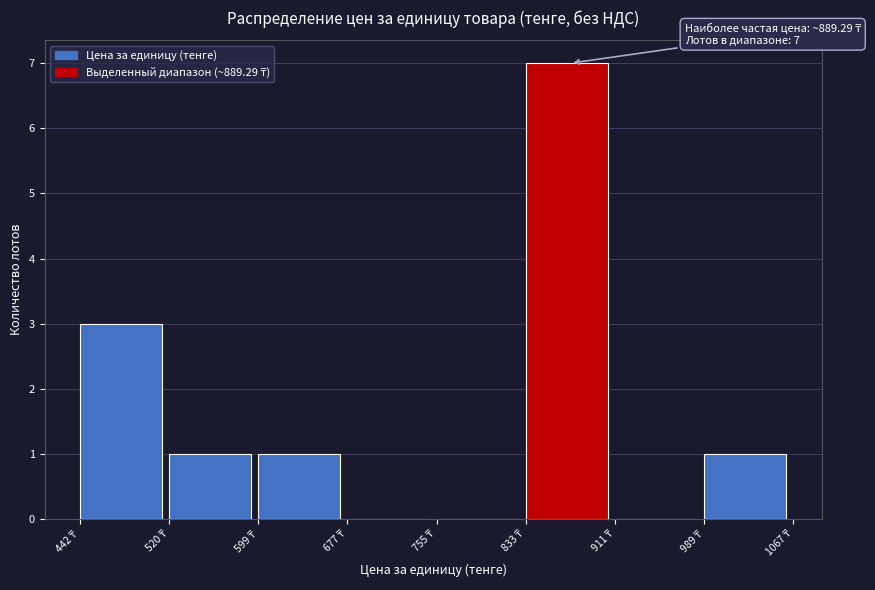

Over which range of the x-axis is the bar tallest?

830 to 910